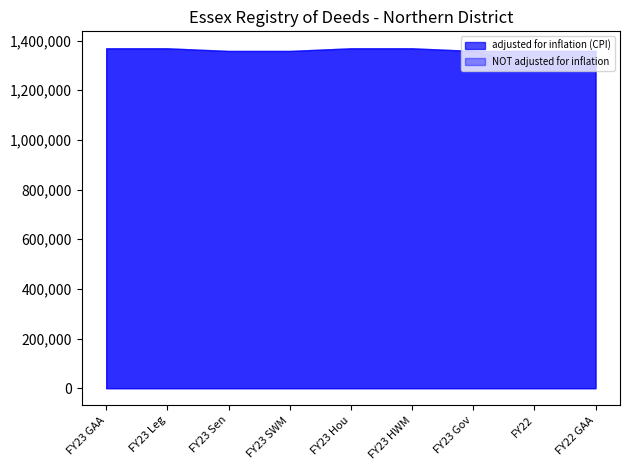

At which label does adjusted for inflation (CPI) first exceed 1358794?

FY23 GAA